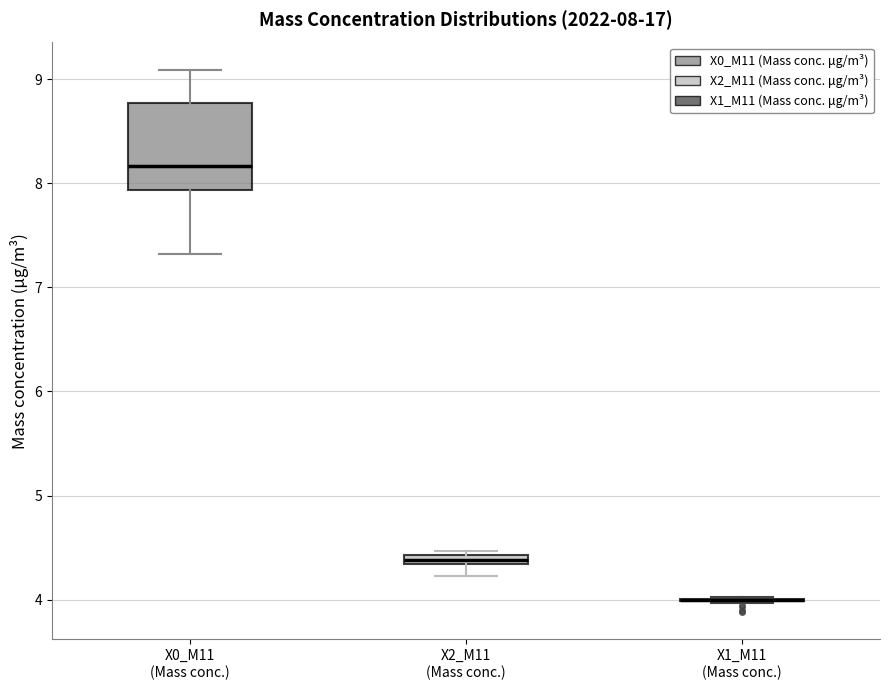

Comparing the boxes themselves (not the whiskers), which one is the tallest?

X0_M11 (Mass conc.)